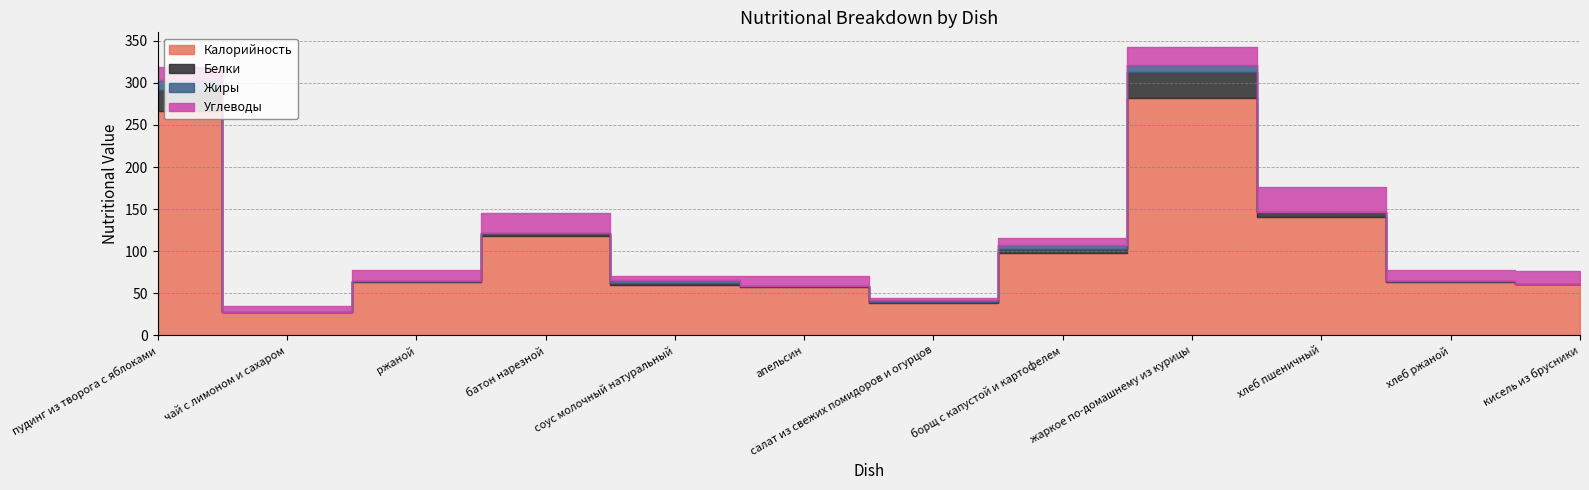

Reading left to right, list all the values displayed in this chart.

Калорийность: 267	28	63	118	60	57	38	98	282	141	63	61
Белки: 24	0	2	3	2	1	1	5	31	5	2	0
Жиры: 12	0	0	1	4	0	3	4	8	1	0	0
Углеводы: 16	7	13	23	5	12	2	9	22	29	13	15